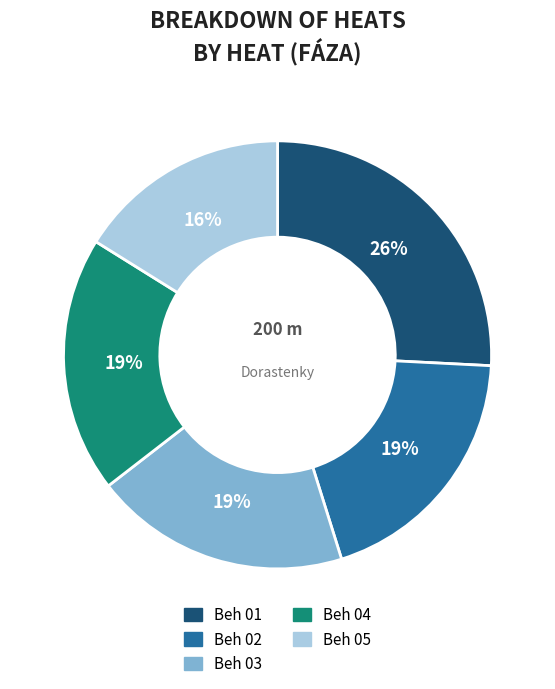

Combined, do Beh 01 and Beh 04 account for over 50%?

No